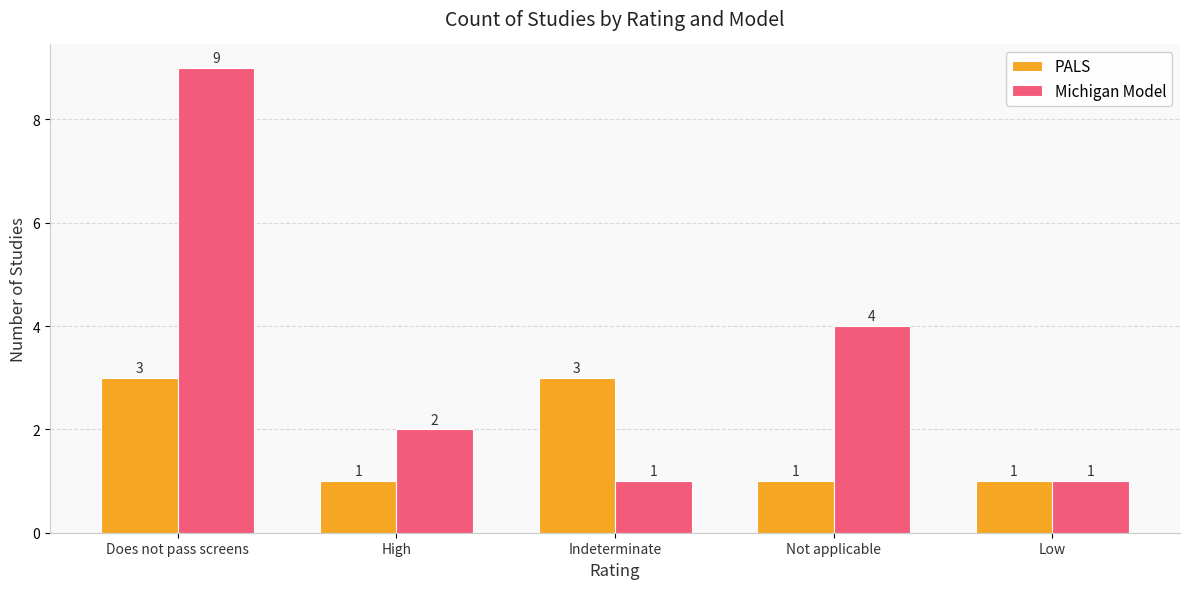

Is it true that Michigan Model equals 6 at Not applicable?

False